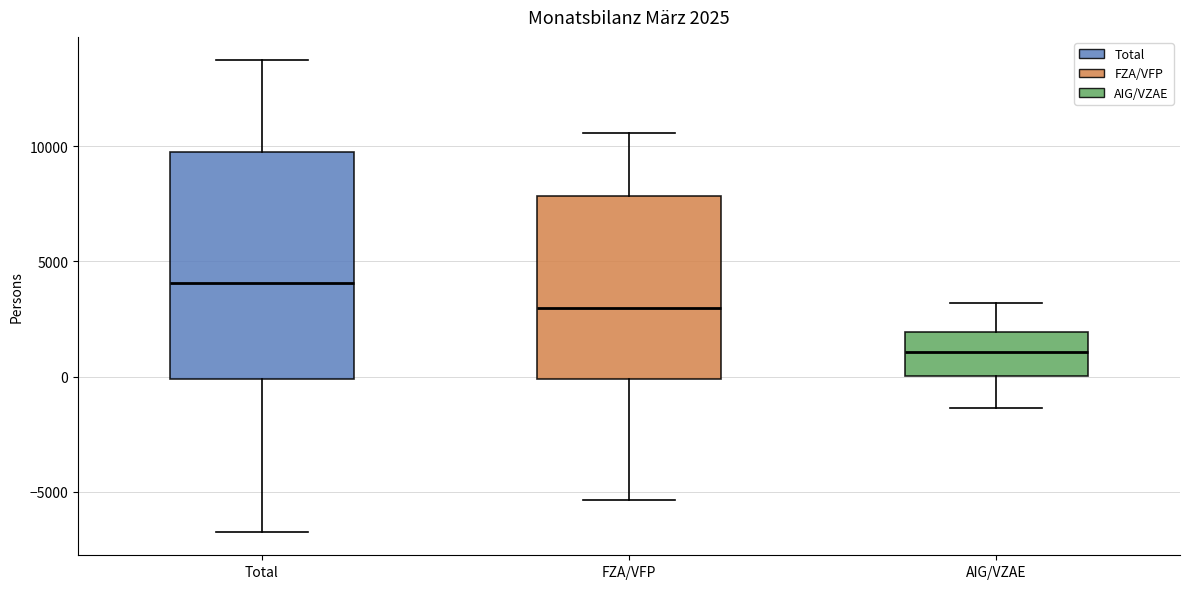

Which box has the lowest median line?

AIG/VZAE